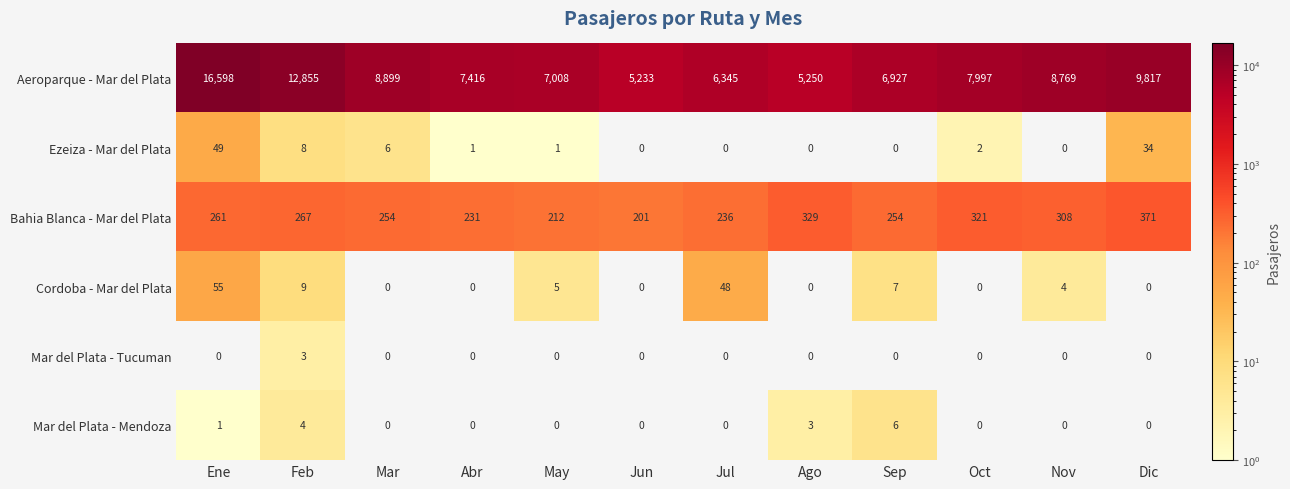

At which label is Ezeiza - Mar del Plata closest to 24?

Dic